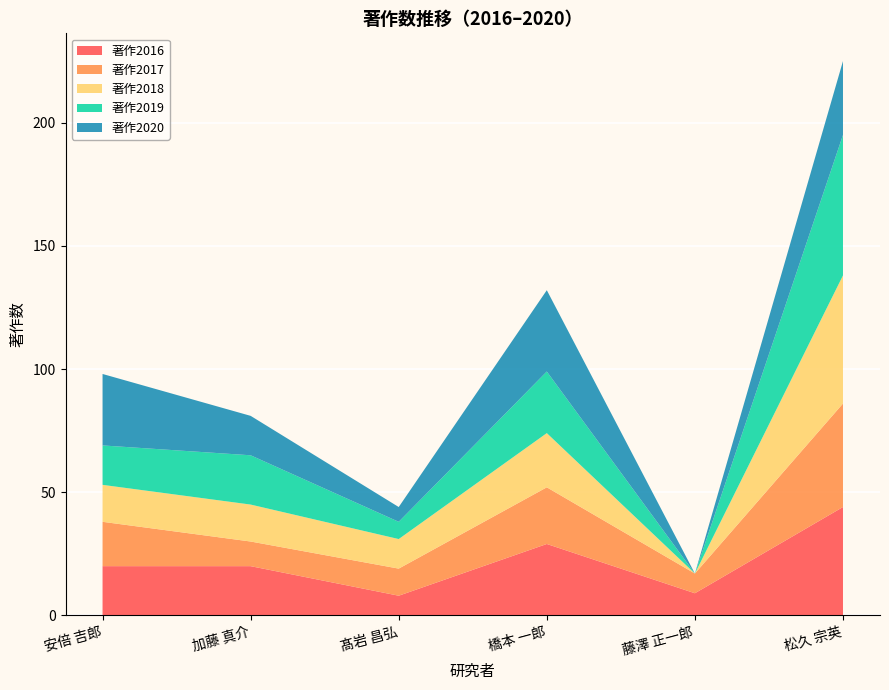

Reading left to right, extract all data points from this chart.

著作2016: 20	20	8	29	9	44
著作2017: 18	10	11	23	8	42
著作2018: 15	15	12	22	0	52
著作2019: 16	20	7	25	0	57
著作2020: 29	16	6	33	0	30